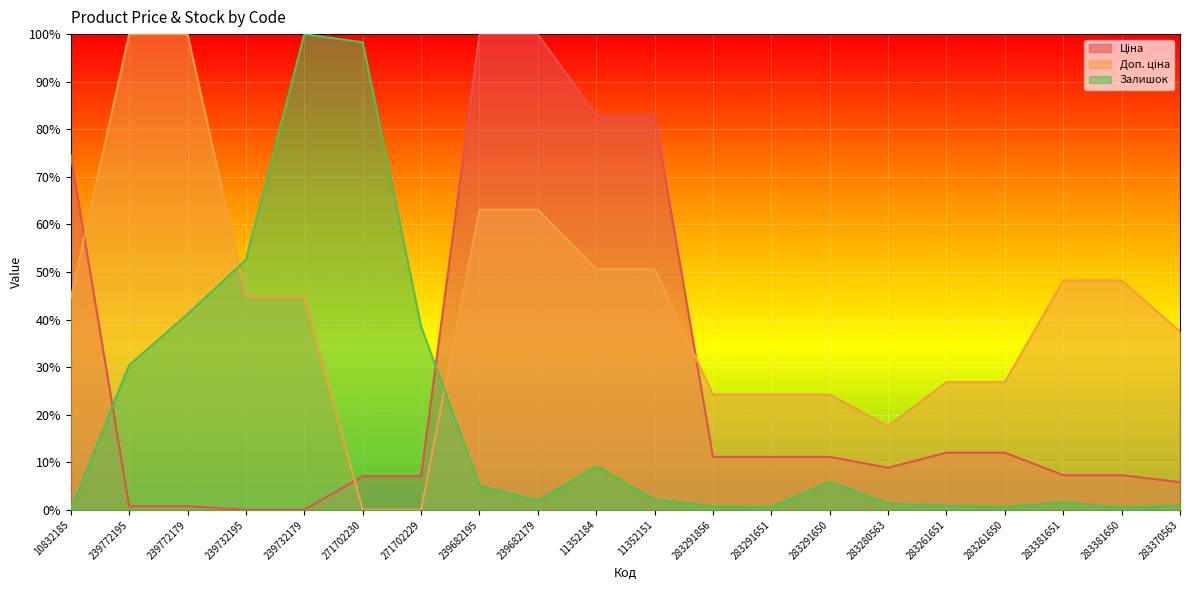

What position from the right is 239772179?

18